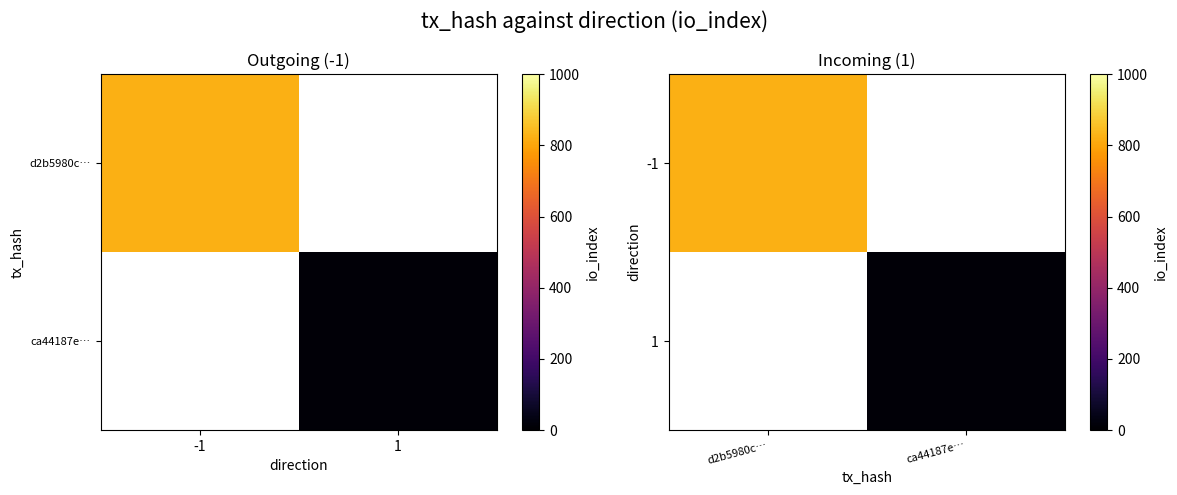

True or false: -1 has a value of 824.0 at d2b5980c….

True